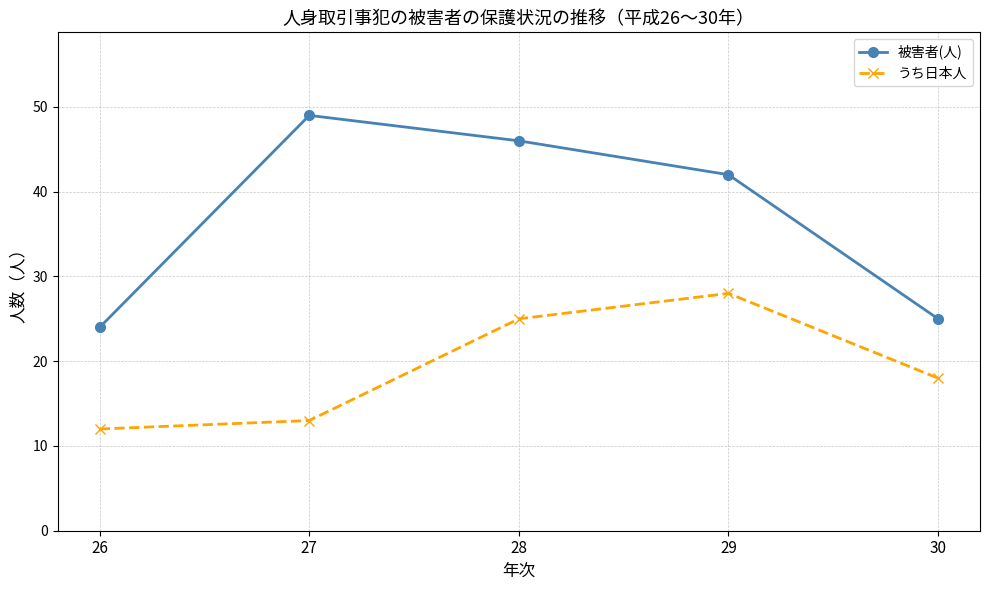

What are all the series names shown in the legend?

被害者(人), うち日本人